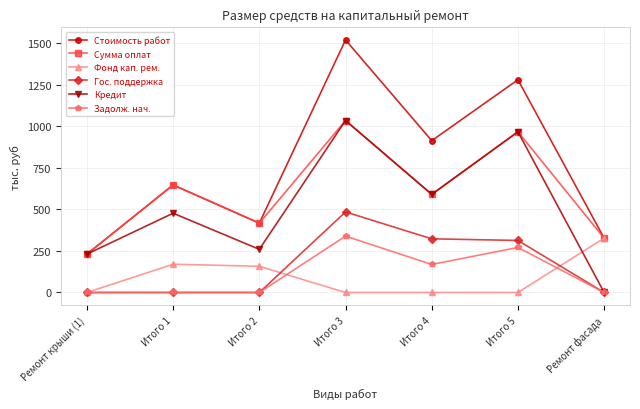

Reading right to left, list all the values displayed in this chart.

Стоимость работ: Ремонт фасада=326.9	Итого 5=1279.8	Итого 4=913.4	Итого 3=1519.3	Итого 2=417.1	Итого 1=647.1	Ремонт крыши (1)=230.9
Сумма оплат: Ремонт фасада=326.9	Итого 5=966.7	Итого 4=590.4	Итого 3=1034.7	Итого 2=417.1	Итого 1=647.1	Ремонт крыши (1)=230.9
Фонд кап. рем.: Ремонт фасада=326.9	Итого 5=0.0	Итого 4=0.0	Итого 3=0.0	Итого 2=157.7	Итого 1=170.1	Ремонт крыши (1)=0.0
Гос. поддержка: Ремонт фасада=0.0	Итого 5=313.1	Итого 4=323.0	Итого 3=484.6	Итого 2=0.0	Итого 1=0.0	Ремонт крыши (1)=0.0
Кредит: Ремонт фасада=0.0	Итого 5=966.7	Итого 4=590.4	Итого 3=1034.7	Итого 2=259.7	Итого 1=477.0	Ремонт крыши (1)=230.9
Задолж. нач.: Ремонт фасада=0.0	Итого 5=270.9	Итого 4=168.7	Итого 3=339.1	Итого 2=0.0	Итого 1=0.0	Ремонт крыши (1)=0.0